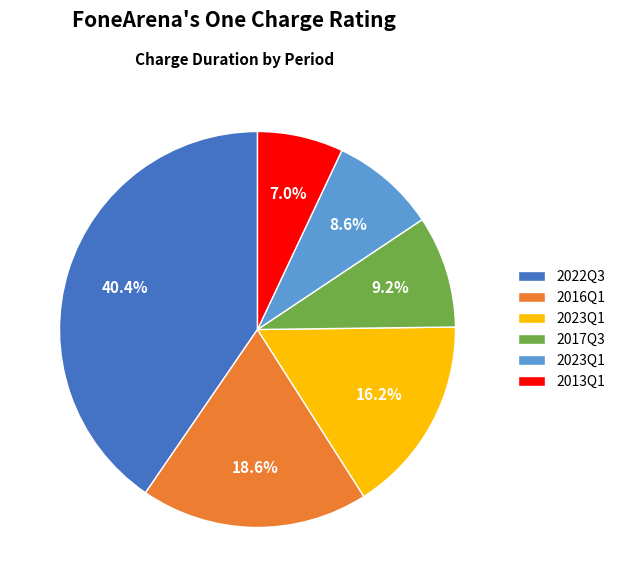

Is there any slice that represents more than half of the pie?

No